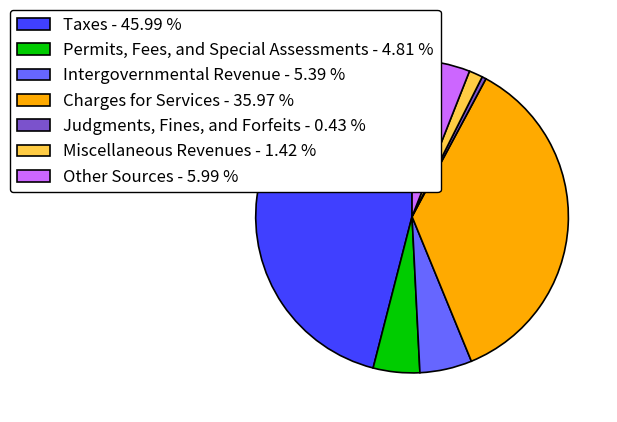

What is the ratio of the value at Charges for Services to the value at Judgments, Fines, and Forfeits?

84.3